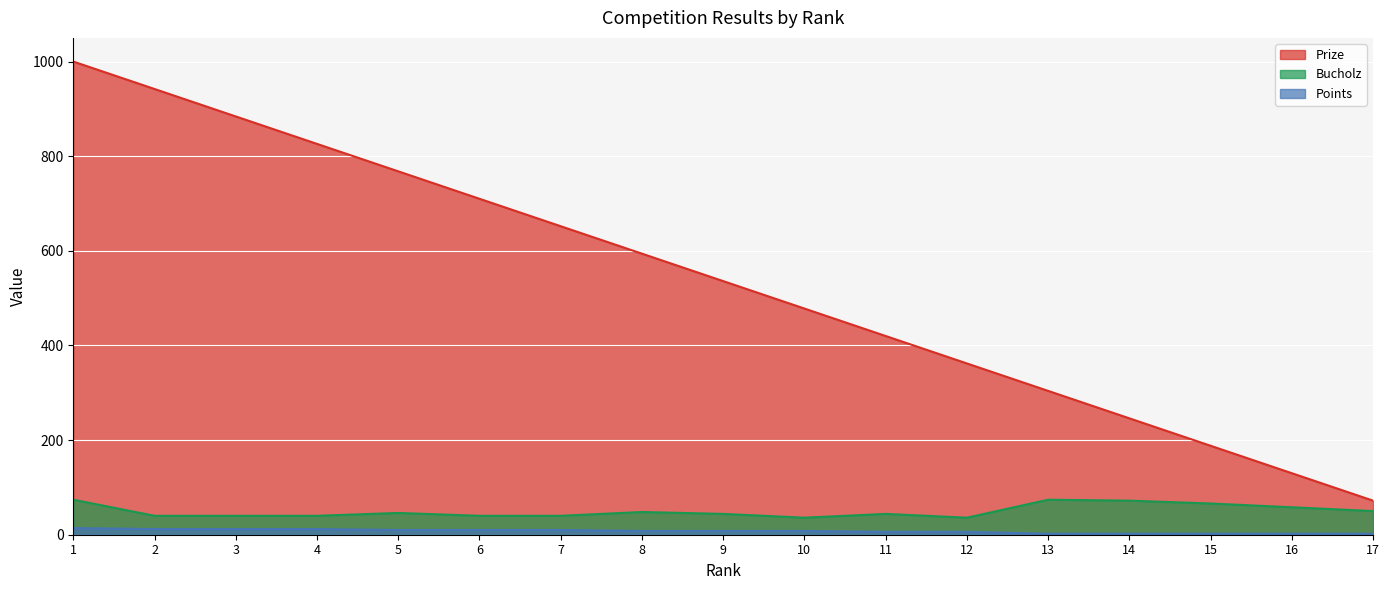

At which label does Points first exceed 8?

1